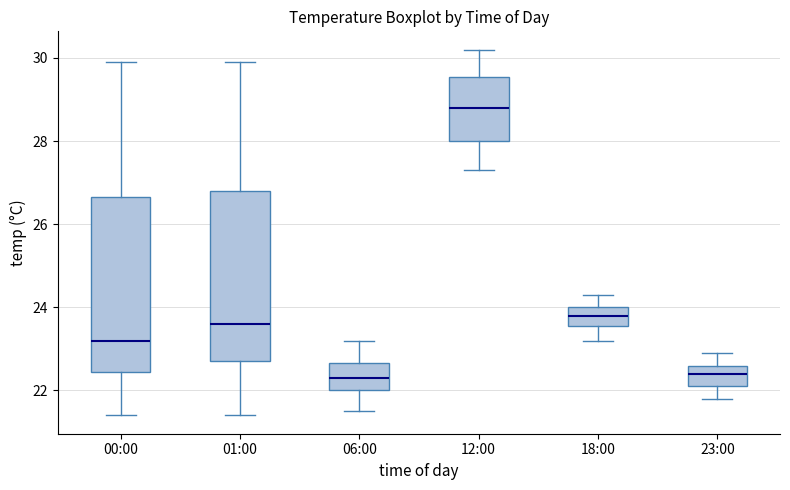

Where does the lower whisker of the box for 06:00 end on the y-axis? The values are not printed on the chart, so give them approximately, as read against the axis.

21.6